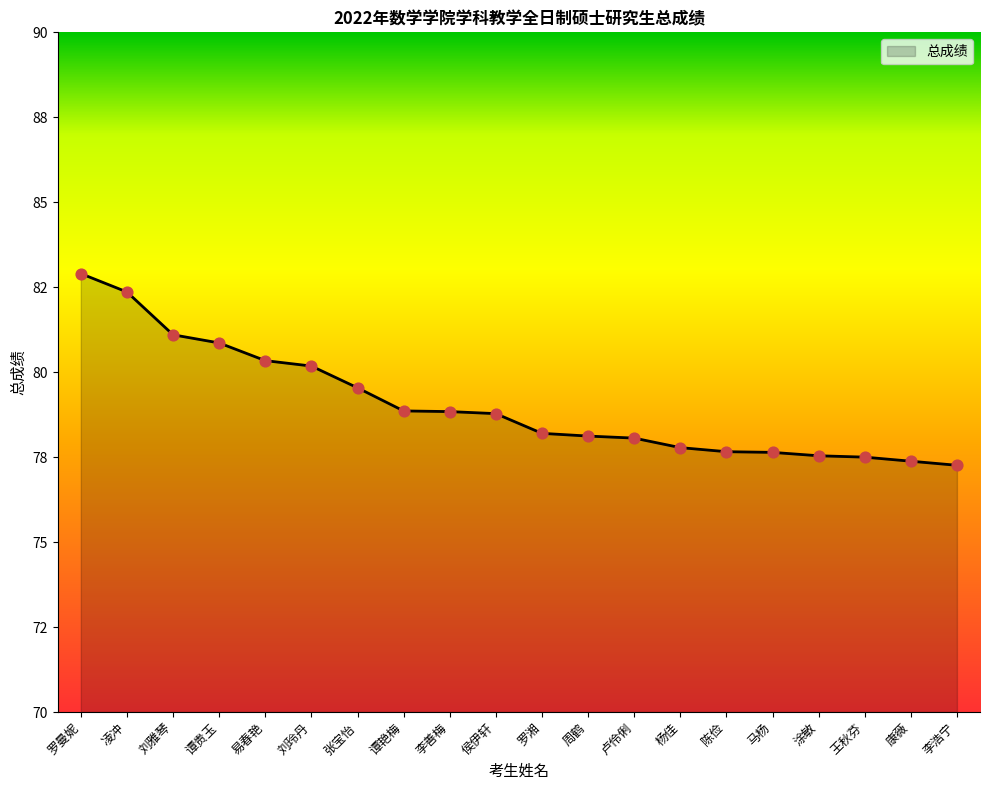

Which has a higher value, 罗湘 or 张宝怡?

张宝怡